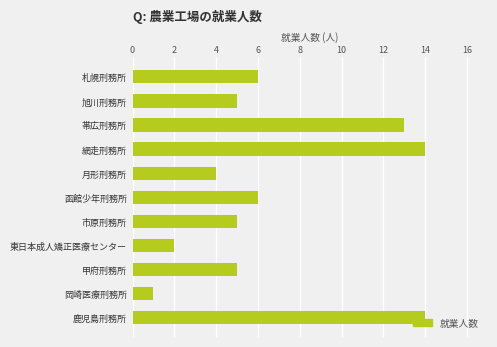

What is the difference between the maximum and second lowest values?

12